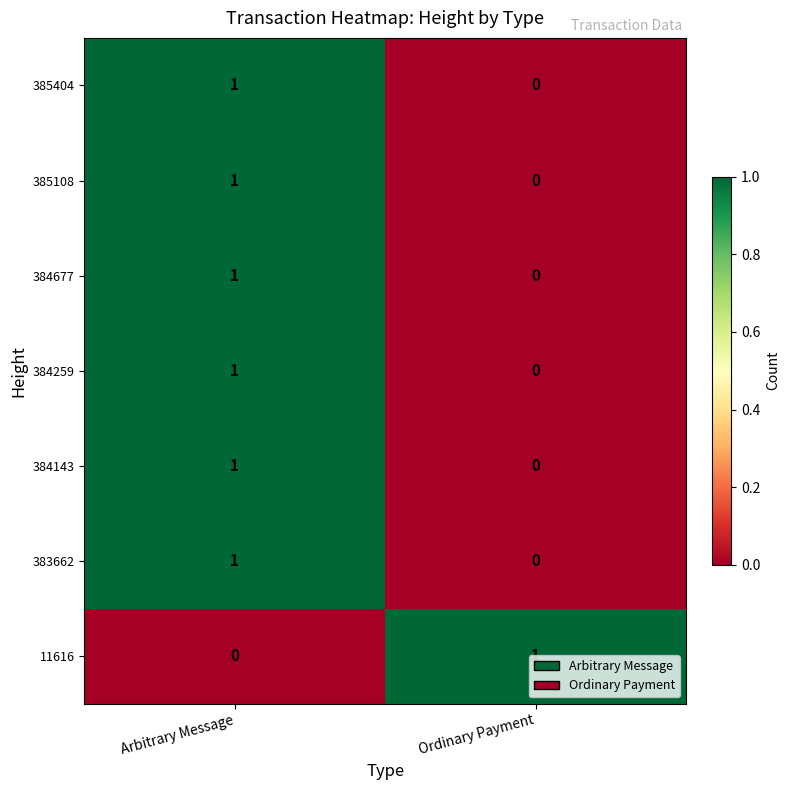

Is the value of 385404 at Arbitrary Message greater than the value of 384143 at Ordinary Payment?

Yes